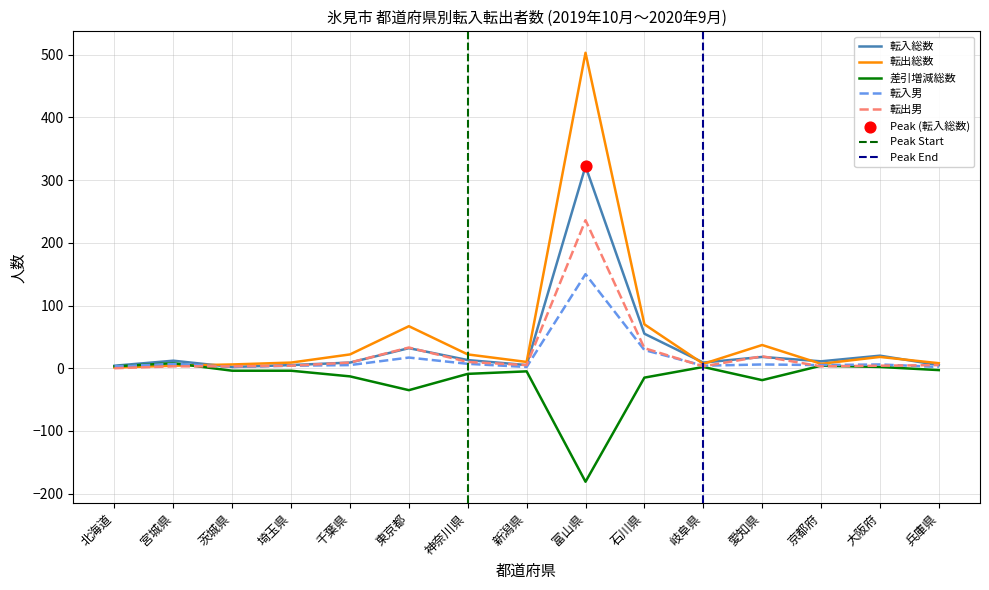

What is the total value across all series at 京都府?

30